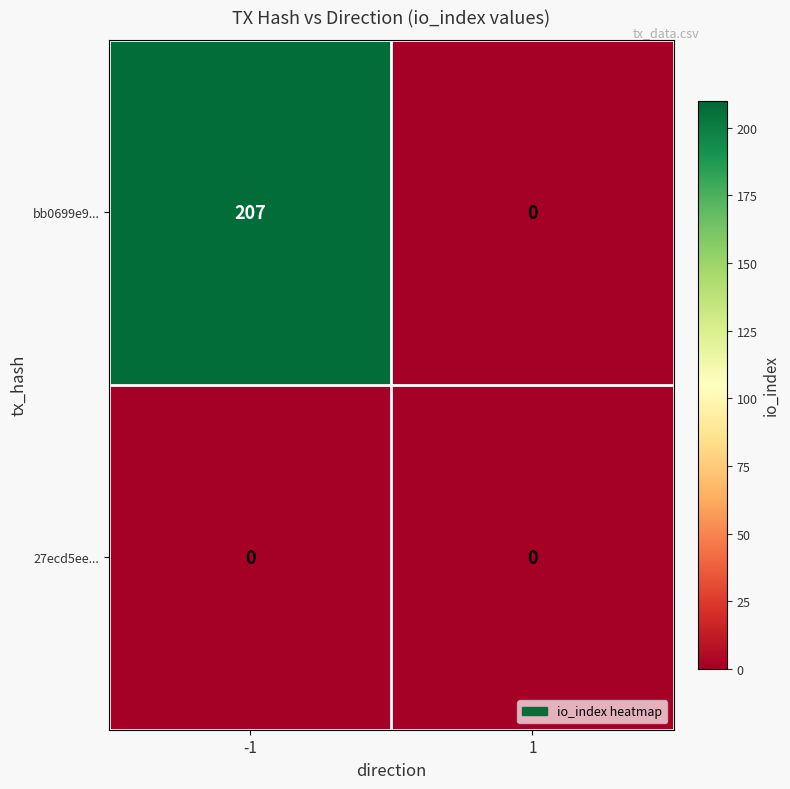

Count the number of data series in this chart.

2